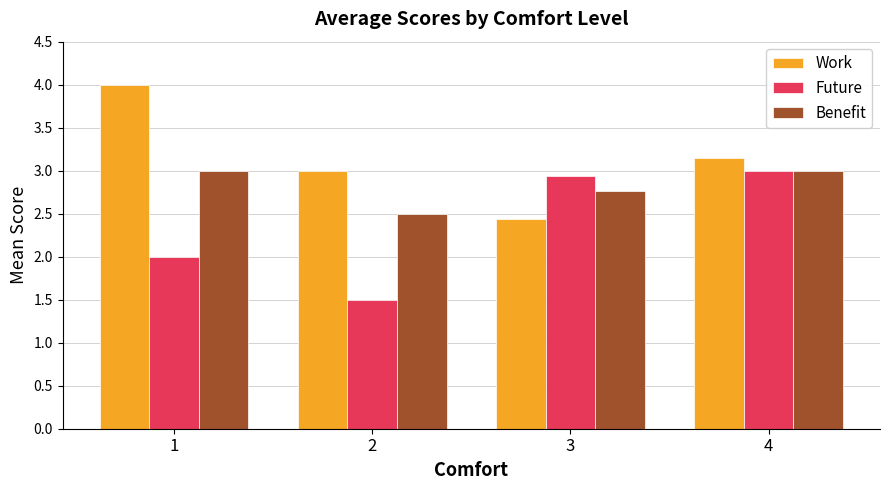

List the series in order of their overall mean, highest first.

Work, Benefit, Future